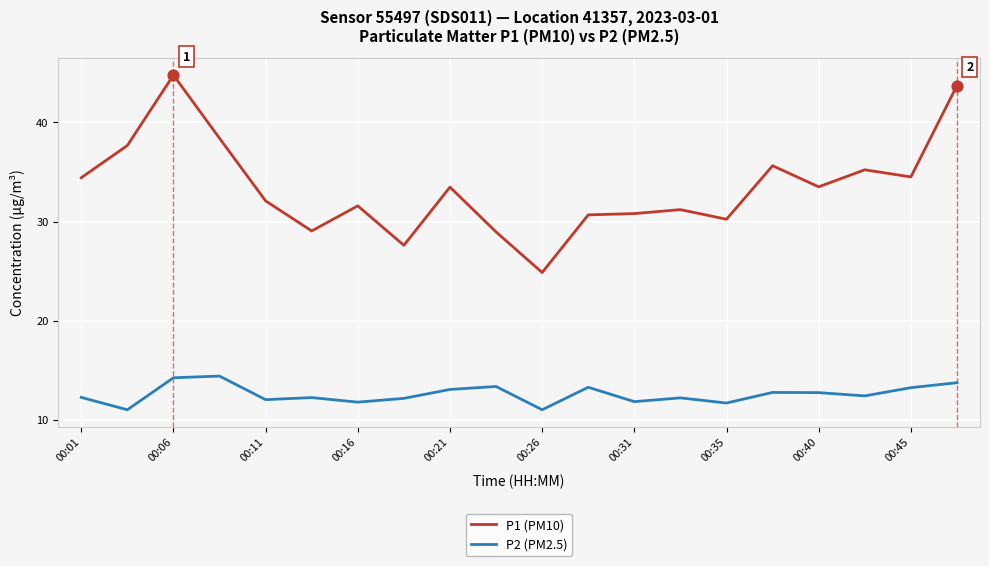

At how many categories does at least one series exceed 43?

2